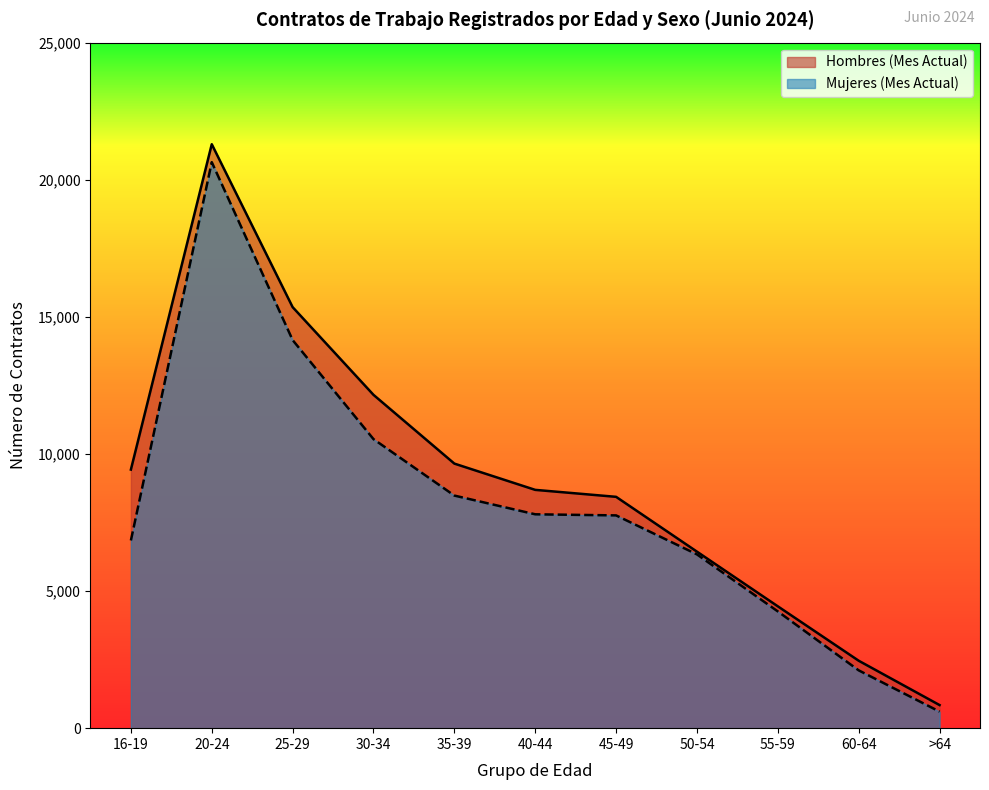

At which category is the sum across all series the highest?

20-24